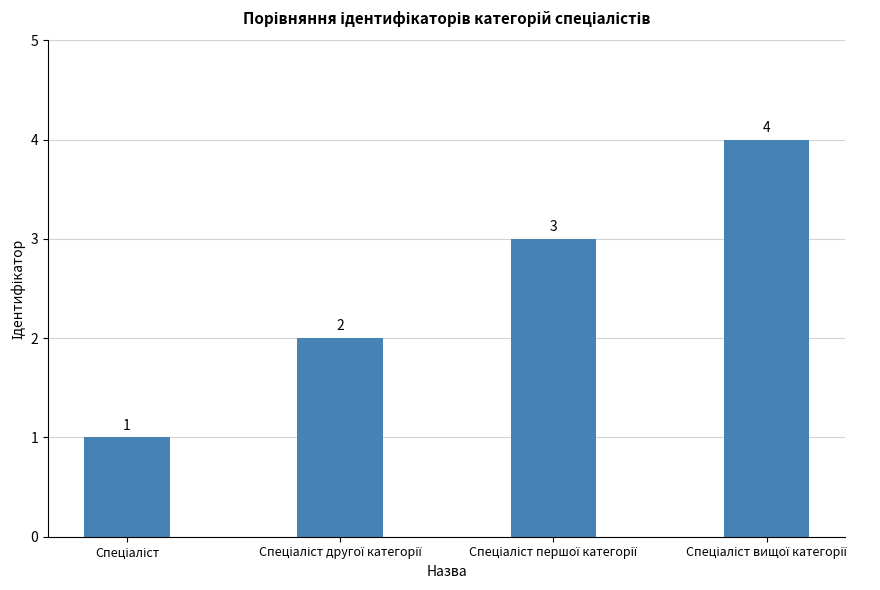

How many values are between 2 and 4?

3